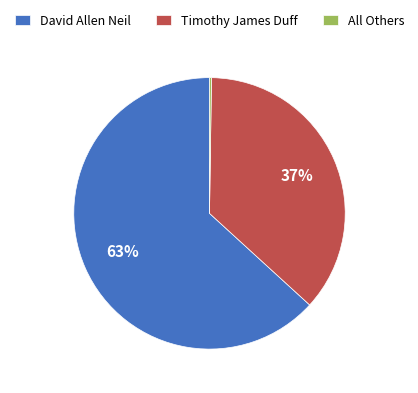

Combined, do David Allen Neil and Timothy James Duff account for over 50%?

Yes